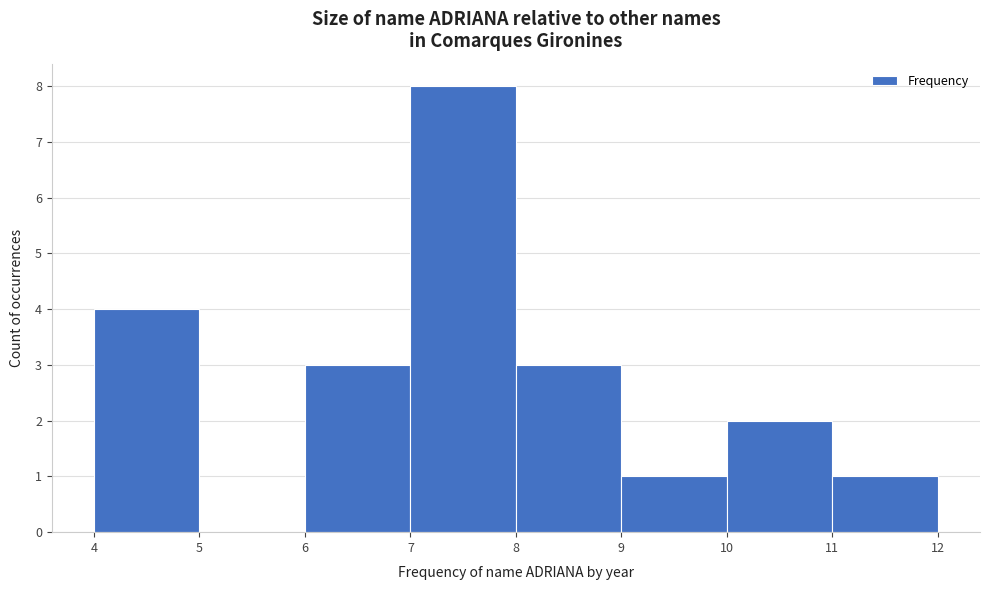

Reading left to right, transcribe this chart: for each bar, give the range it covers on the x-axis and its height. The values are not printed on the chart, so give them approximately, as read against the axis.

4 to 5: 4
5 to 6: 0
6 to 7: 3
7 to 8: 8
8 to 9: 3
9 to 10: 1
10 to 11: 2
11 to 12: 1